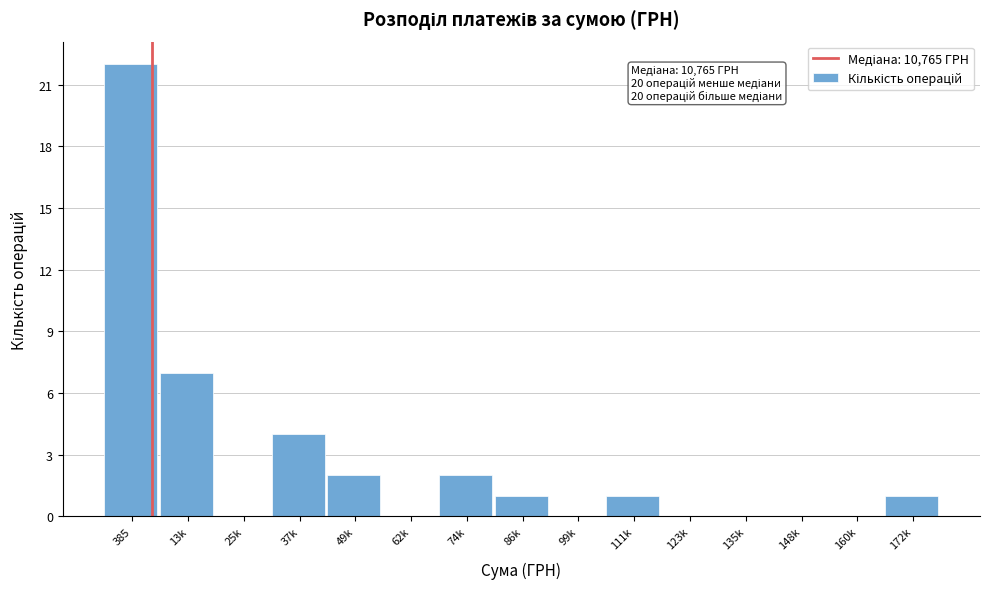

The chart shows a value of 0 at 99k. True or false?

True